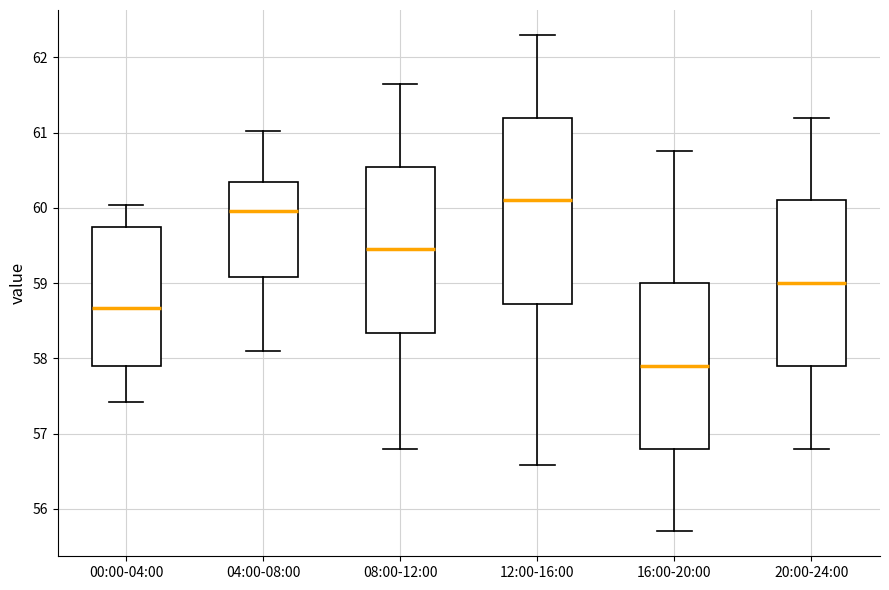

Reading left to right, transcribe this box plot: for each box, give where its median line is, the range the box spans, and where its two whiskers end, as read against the y-axis. The values are not printed on the chart, so give them approximately, as read against the axis.

00:00-04:00: median 58.7, box 57.9 to 59.8, whiskers 57.4 to 60.0
04:00-08:00: median 60.0, box 59.1 to 60.3, whiskers 58.1 to 61.0
08:00-12:00: median 59.5, box 58.3 to 60.6, whiskers 56.8 to 61.7
12:00-16:00: median 60.1, box 58.7 to 61.2, whiskers 56.6 to 62.3
16:00-20:00: median 57.9, box 56.8 to 59.0, whiskers 55.7 to 60.8
20:00-24:00: median 59.0, box 57.9 to 60.1, whiskers 56.8 to 61.2